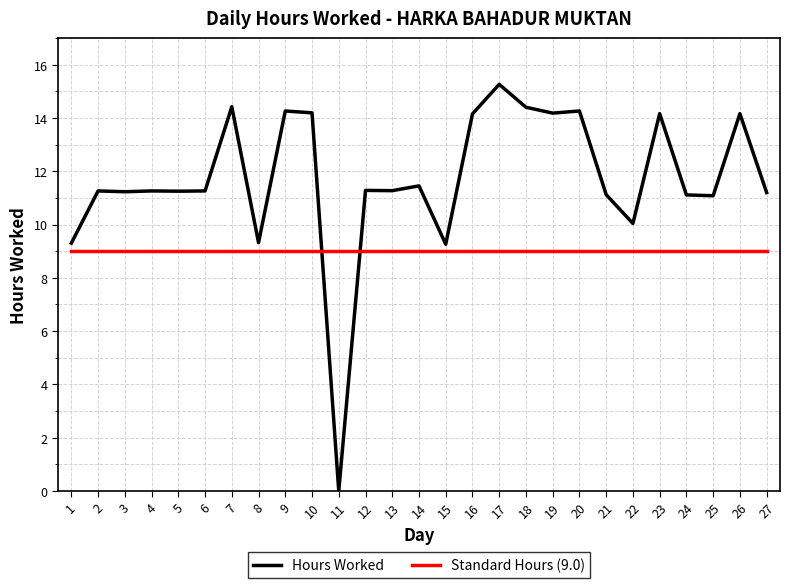

What is the value of the 9th point from the left?

14.3